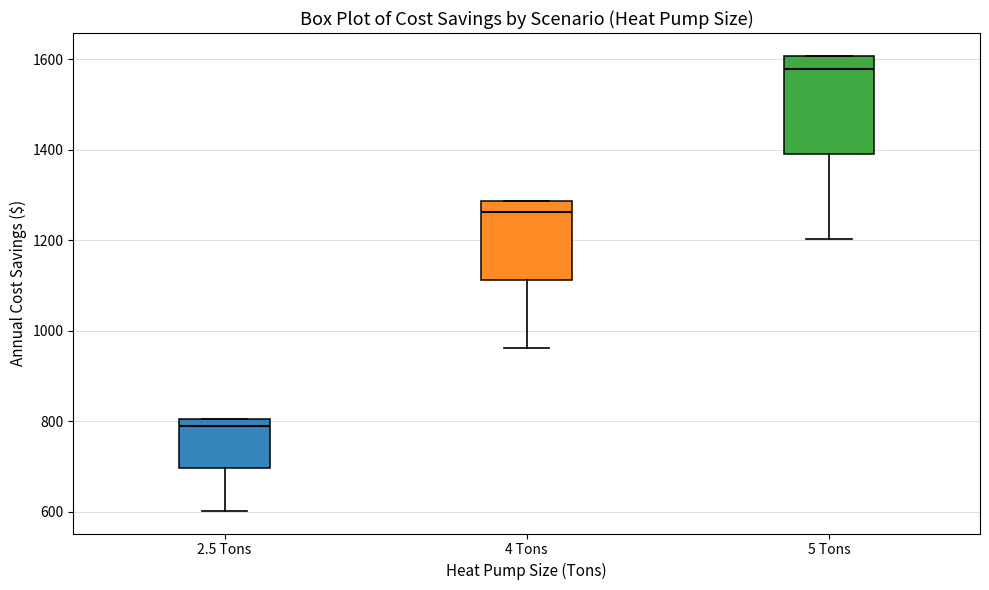

Reading left to right, transcribe this box plot: for each box, give where its median line is, the range the box spans, and where its two whiskers end, as read against the y-axis. The values are not printed on the chart, so give them approximately, as read against the axis.

2.5 Tons: median 800 (just below the box's upper edge), box 700 to 800, whiskers 600 to 800
4 Tons: median 1260, box 1120 to 1280, whiskers 960 to 1280
5 Tons: median 1580, box 1400 to 1600, whiskers 1200 to 1600